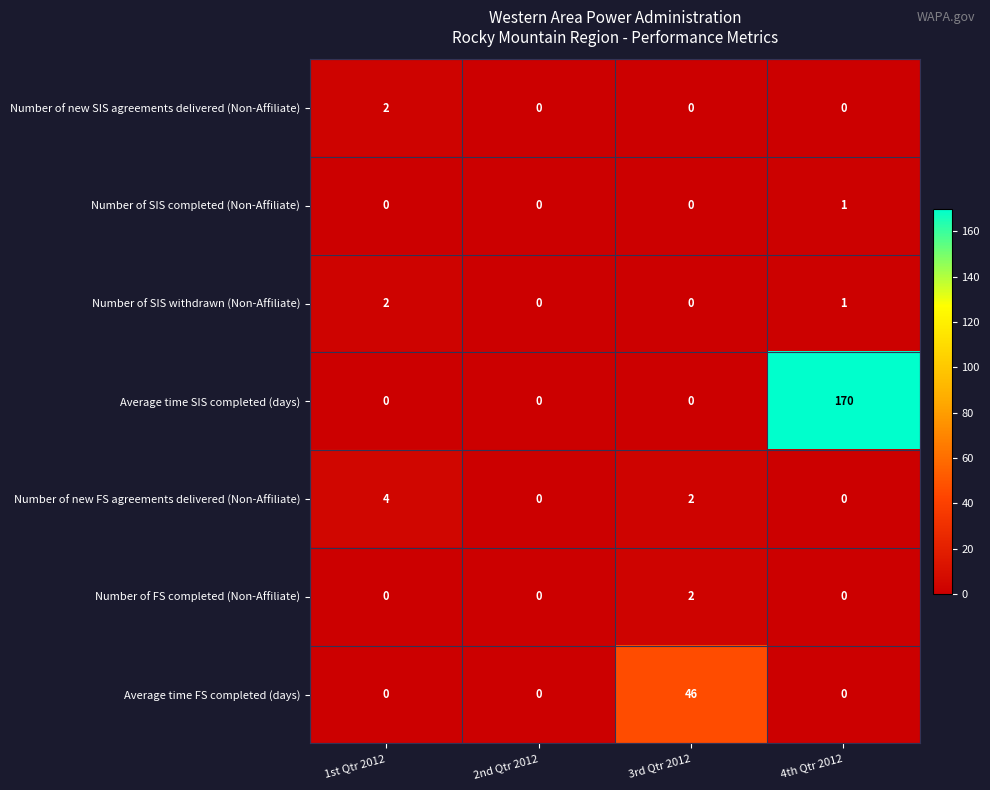

How many Number of new FS agreements delivered (Non-Affiliate) values are between 0 and 4?

4